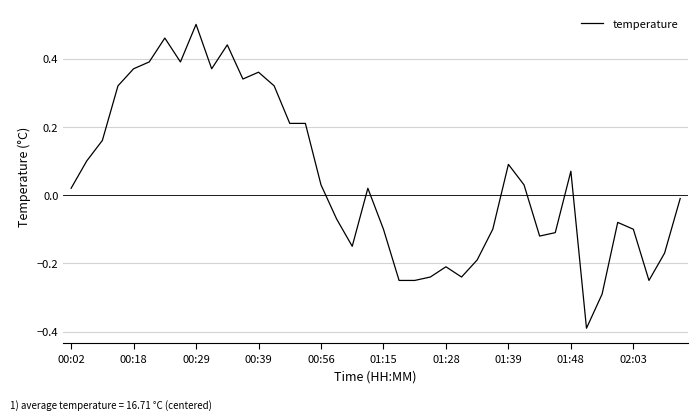

What is the difference between the maximum and minimum values?

0.9